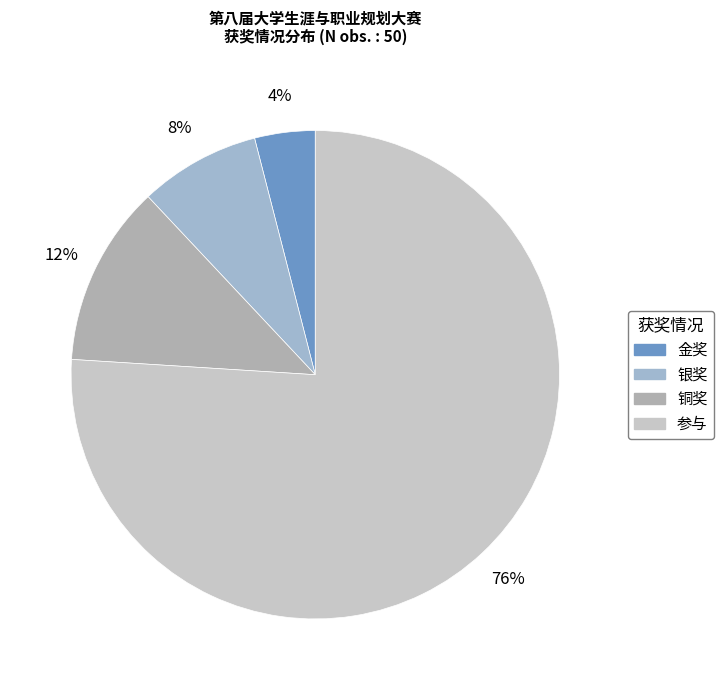

What percentage is the 银奖 slice, to the nearest percent?

8%